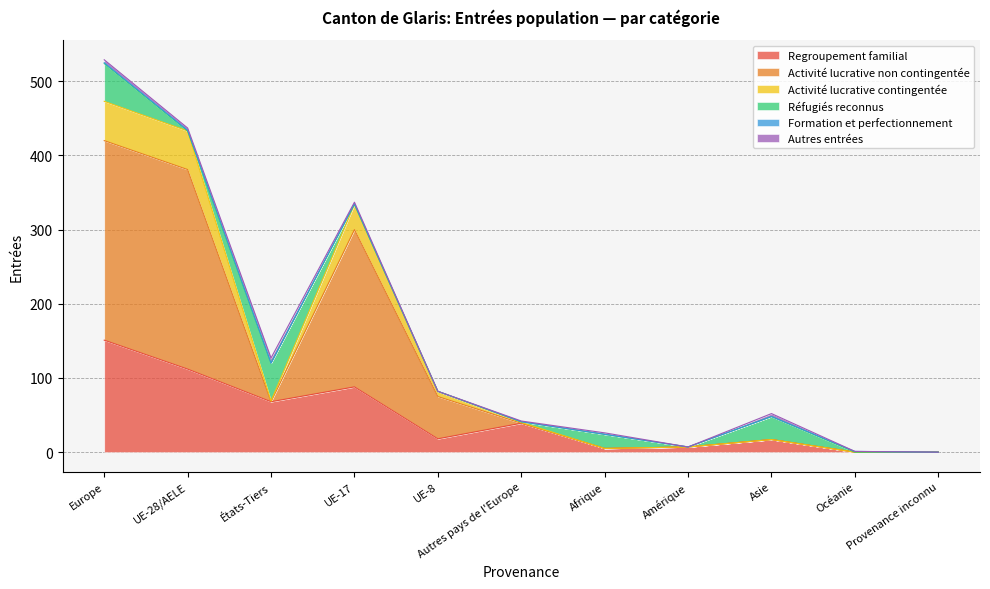

At which category is the sum across all series the highest?

Europe